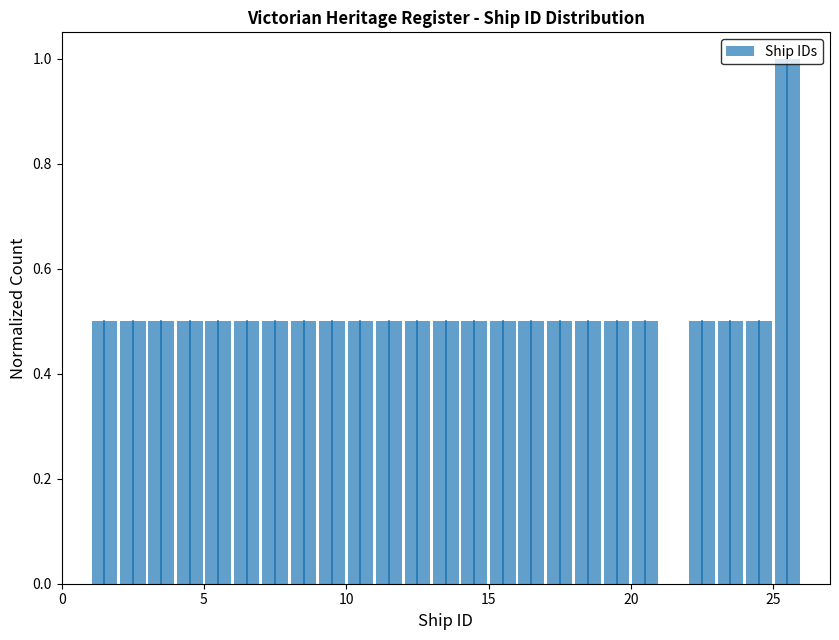

Around what value on the x-axis is the tallest bar? Give the approximate position of its centre, as read against the axis.

25.5